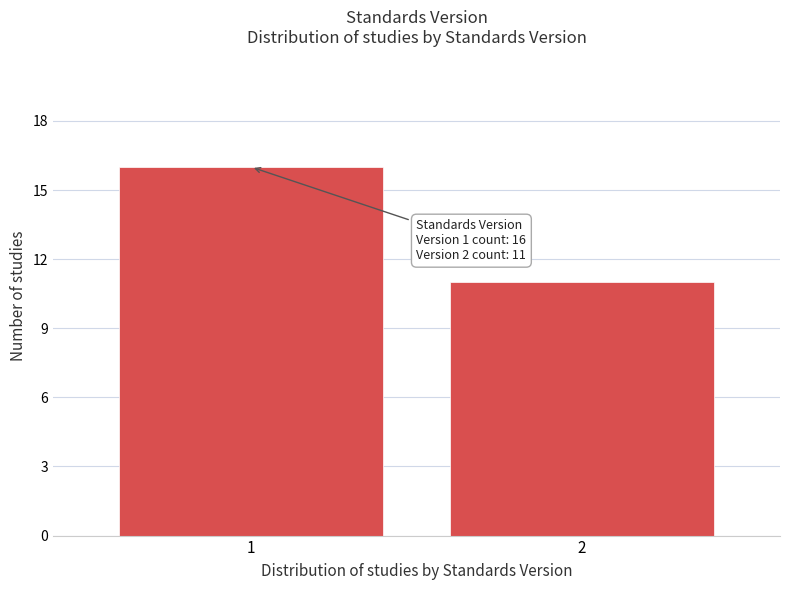

Reading left to right, what are all the values shown in this chart?

1=16	2=11